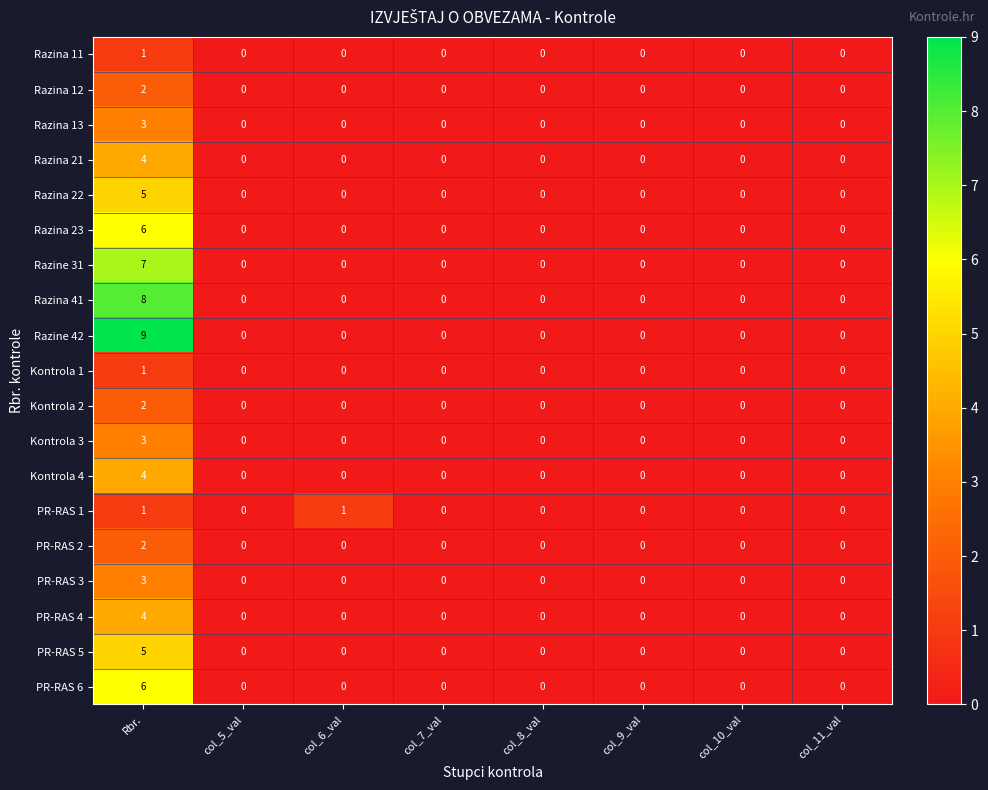

The PR-RAS 5 series shows 0 at col_11_val. True or false?

True